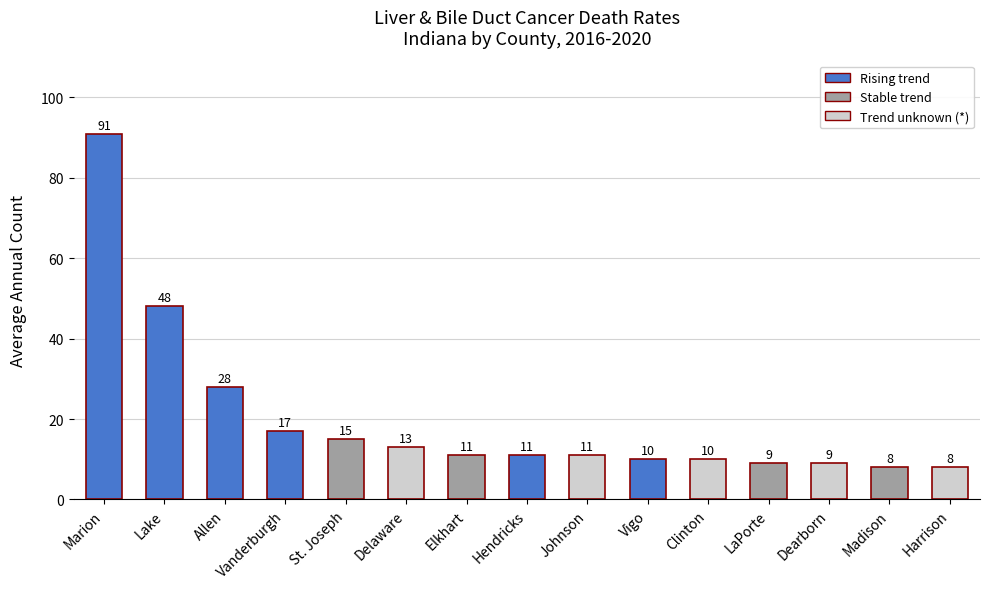

Between Vanderburgh and Lake, which is larger?

Lake